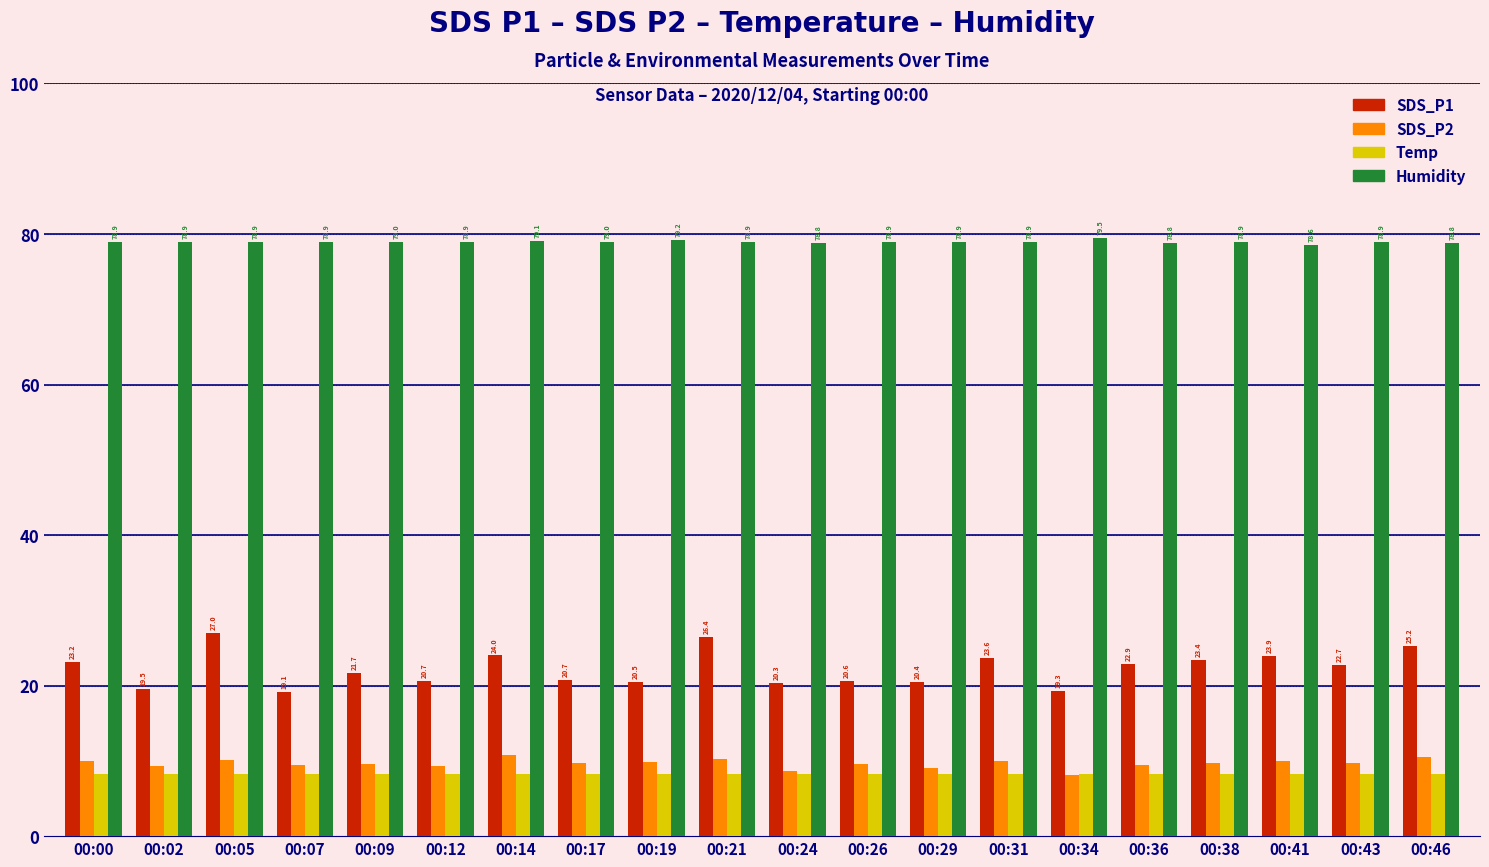

At which category is the sum across all series the highest?

00:05